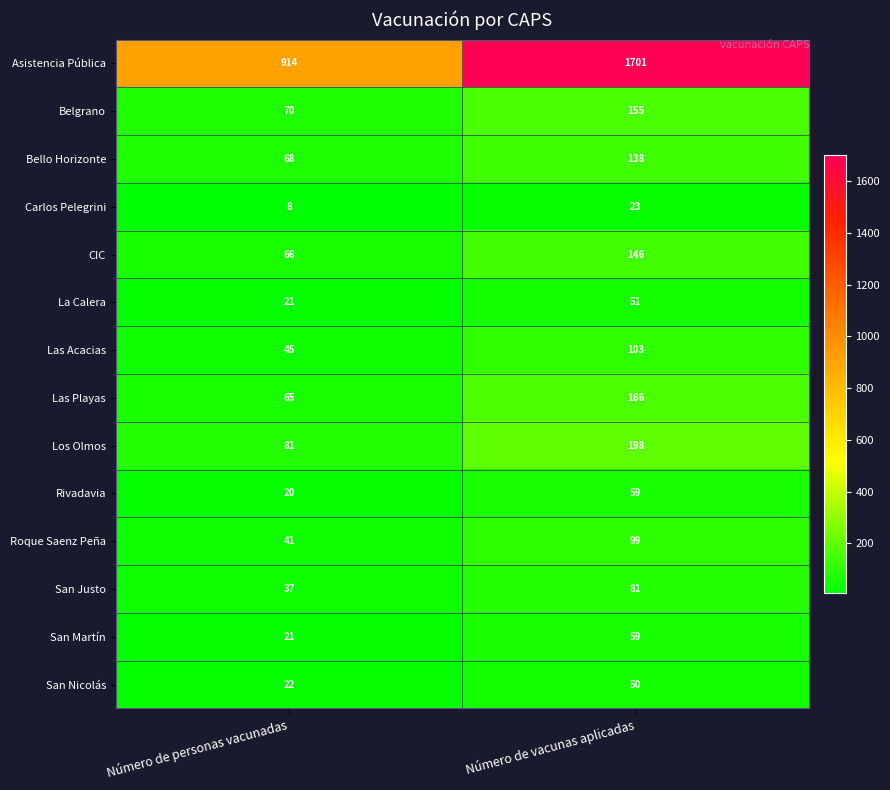

The La Calera series shows 21 at Número de vacunas aplicadas. True or false?

False